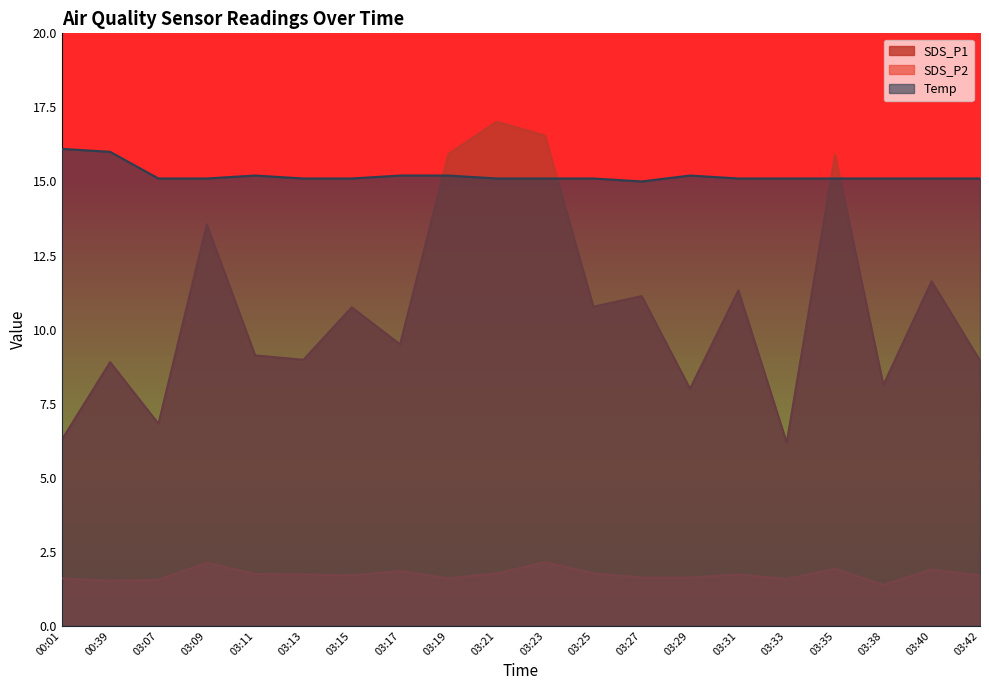

Does the chart display data point markers on the line(s)?

No